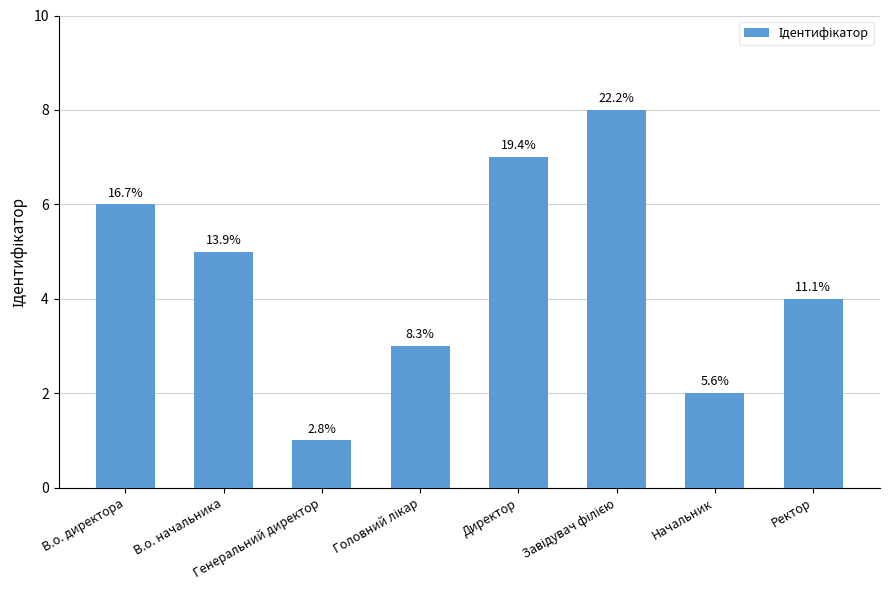

How many bars are there in total?

8